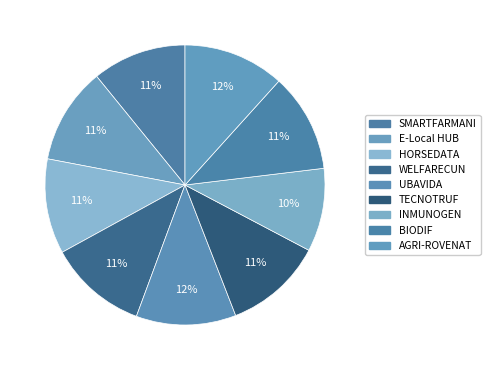

Count the number of slices in the pie.

9